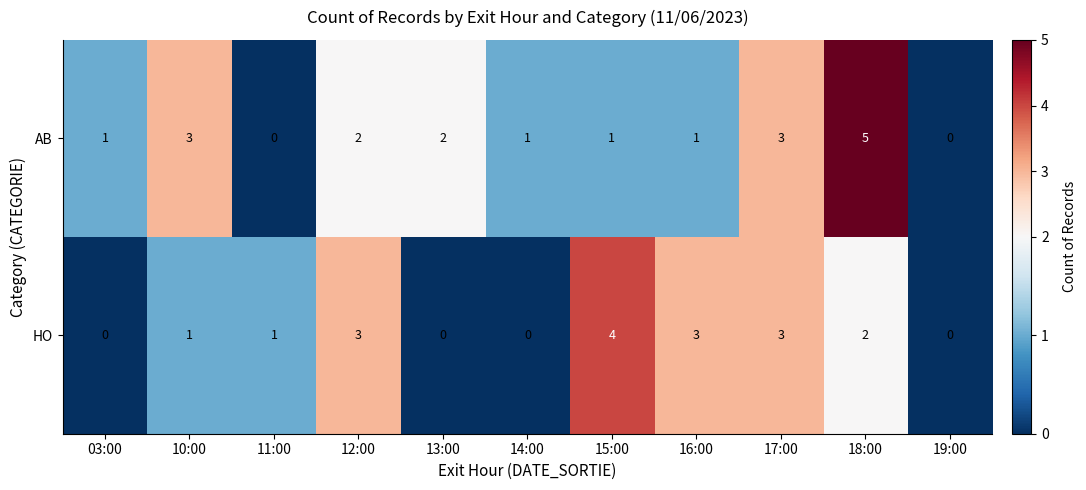

Reading left to right, extract all data points from this chart.

AB: 1	3	0	2	2	1	1	1	3	5	0
HO: 0	1	1	3	0	0	4	3	3	2	0